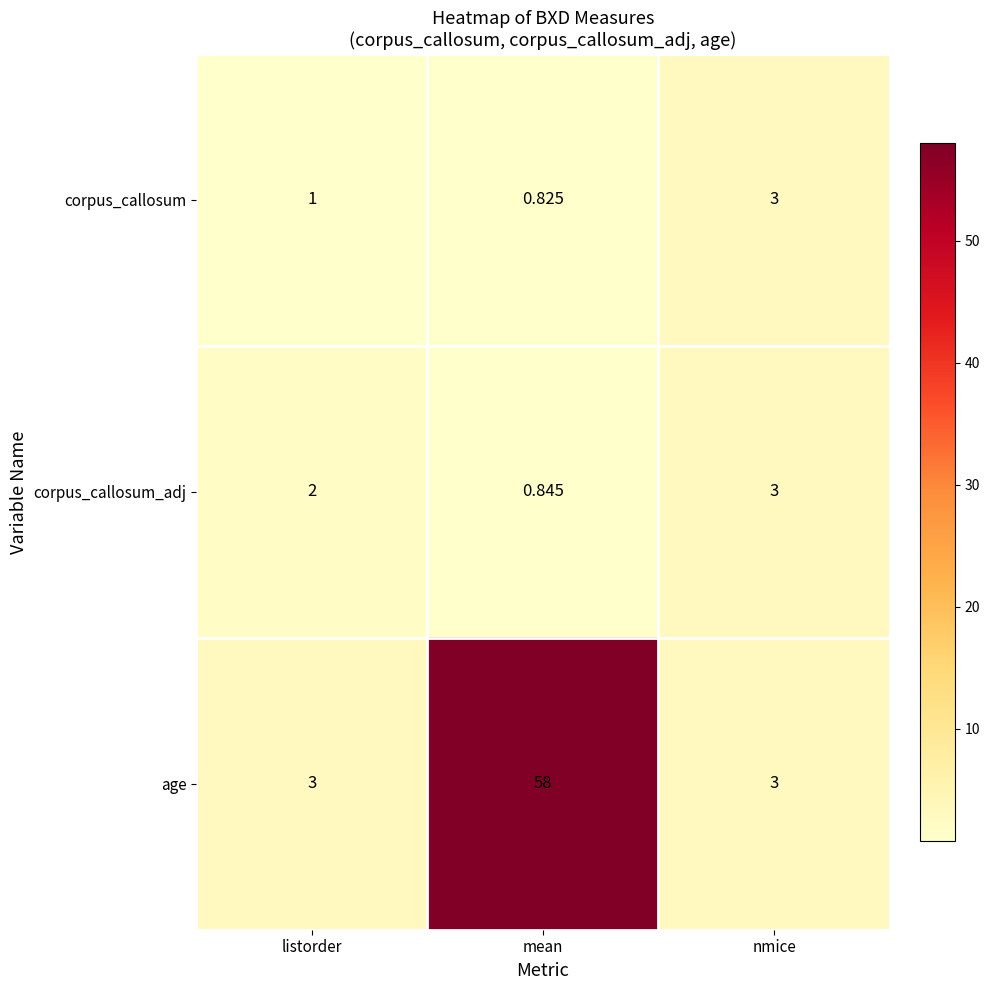

At which label does corpus_callosum_adj reach its peak?

nmice